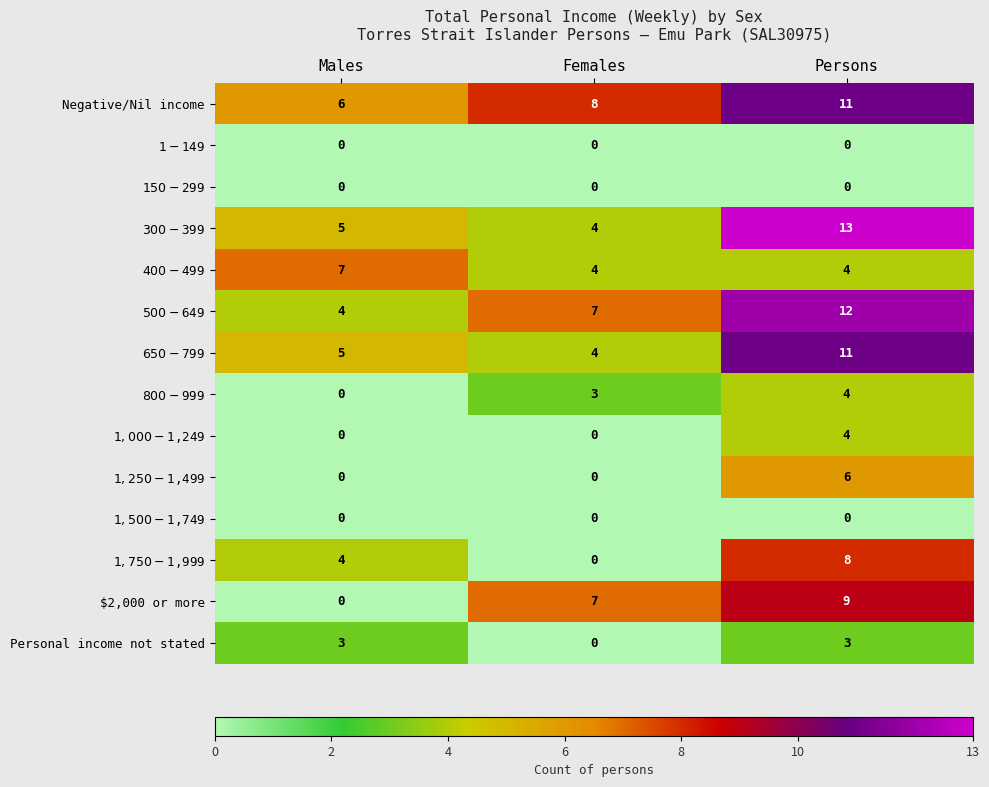

Count the $2,000 or more values in the range 0 to 9.

3